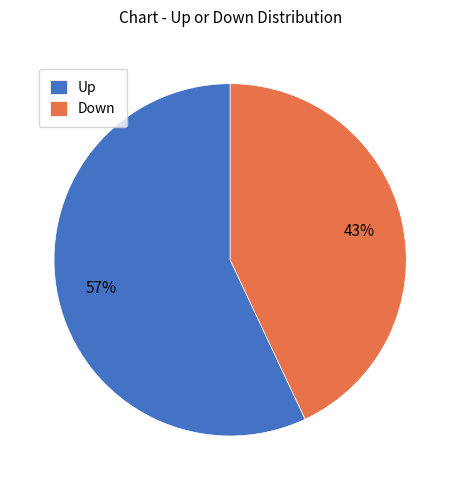

To the nearest percent, what portion does Down represent?

43%